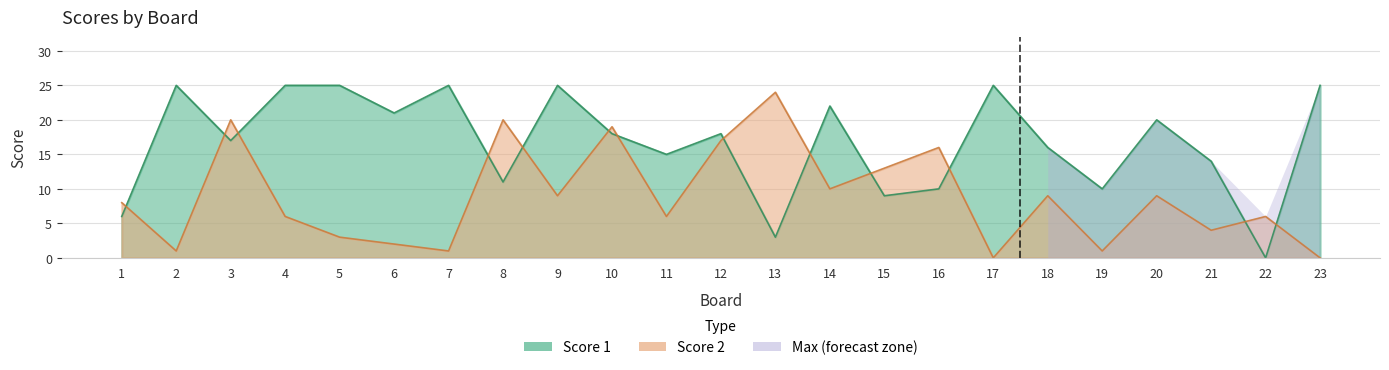

The Score 1 series shows 21 at 6. True or false?

True